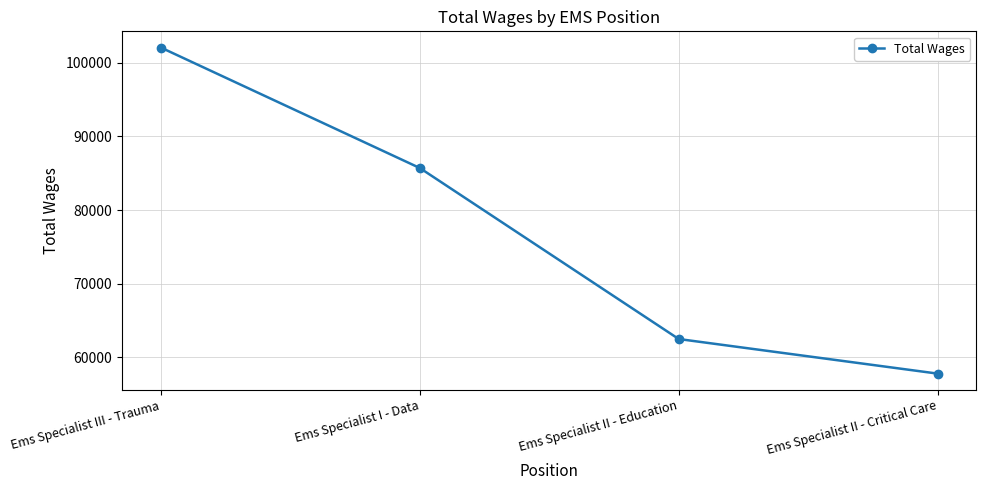

Between Ems Specialist I - Data and Ems Specialist III - Trauma, which is larger?

Ems Specialist III - Trauma